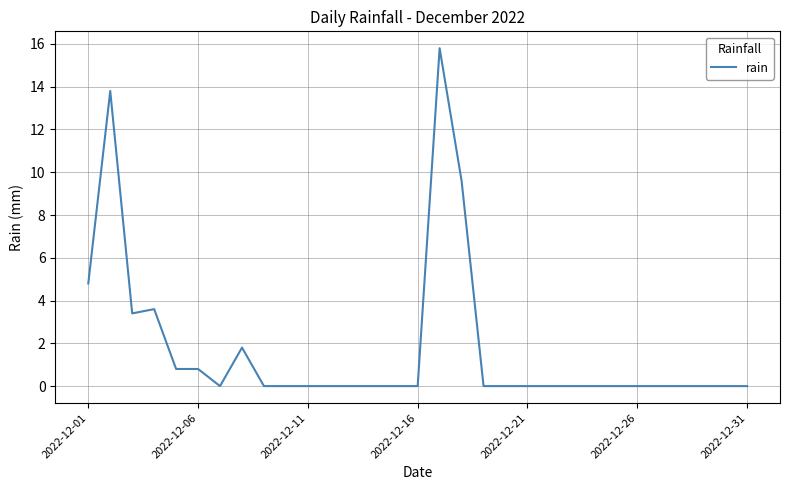

Reading left to right, what are all the values shown in this chart?

4.8	13.8	3.4	3.6	0.8	0.8	0.0	1.8	0.0	0.0	0.0	0.0	0.0	0.0	0.0	0.0	15.8	9.6	0.0	0.0	0.0	0.0	0.0	0.0	0.0	0.0	0.0	0.0	0.0	0.0	0.0